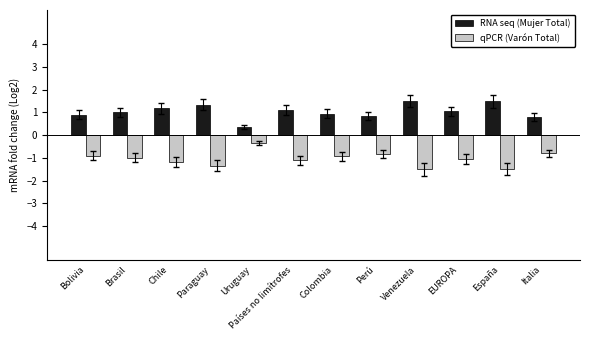

Reading left to right, list all the values displayed in this chart.

RNA seq (Mujer Total): Bolivia=0.9	Brasil=1.0	Chile=1.2	Paraguay=1.3	Uruguay=0.3	Países no limítrofes=1.1	Colombia=0.9	Perú=0.8	Venezuela=1.5	EUROPA=1.0	España=1.5	Italia=0.8
qPCR (Varón Total): Bolivia=-0.9	Brasil=-1.0	Chile=-1.2	Paraguay=-1.3	Uruguay=-0.3	Países no limítrofes=-1.1	Colombia=-0.9	Perú=-0.8	Venezuela=-1.5	EUROPA=-1.0	España=-1.5	Italia=-0.8